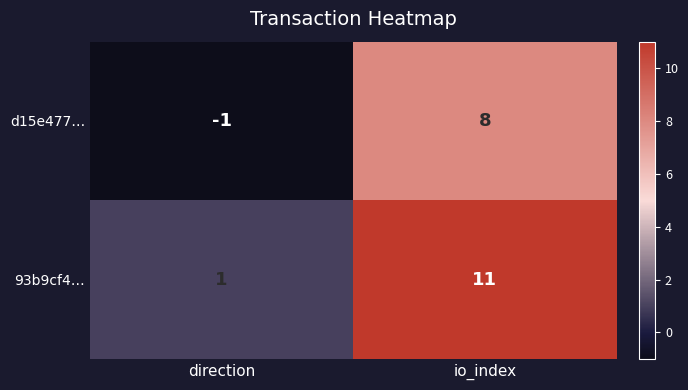

True or false: d15e477… has a value of -1 at direction.

True